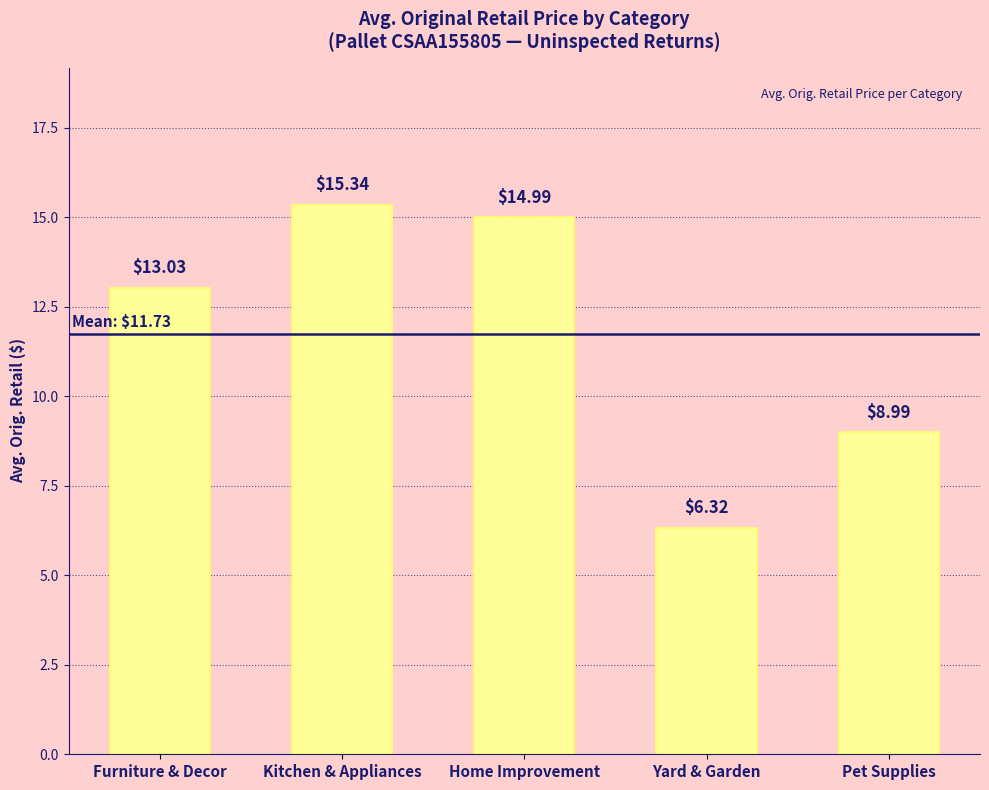

Reading right to left, extract all data points from this chart.

9.0	6.3	15.0	15.3	13.0